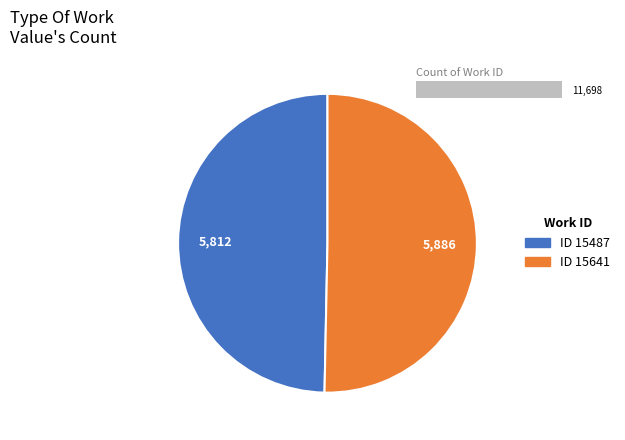

To the nearest percent, what is the average slice percentage?

50%